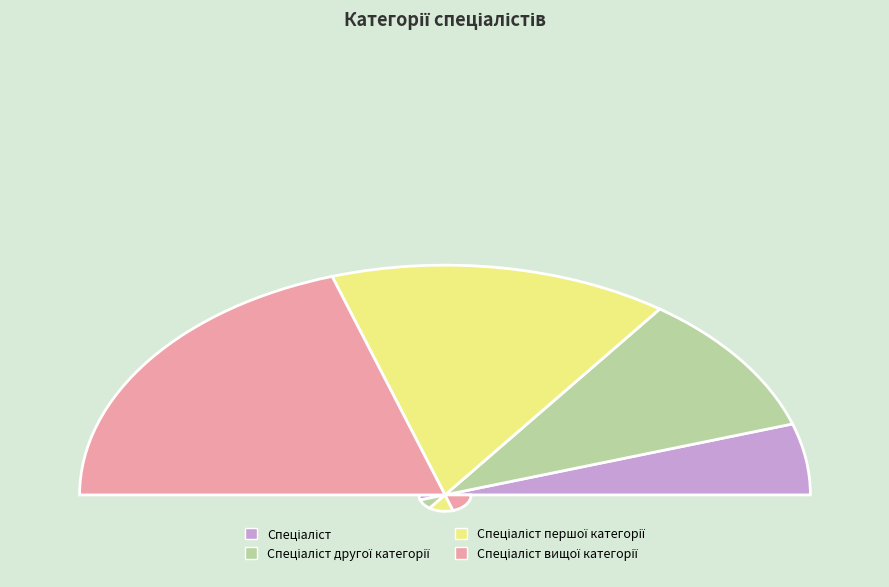

Is there a majority slice in this chart?

No